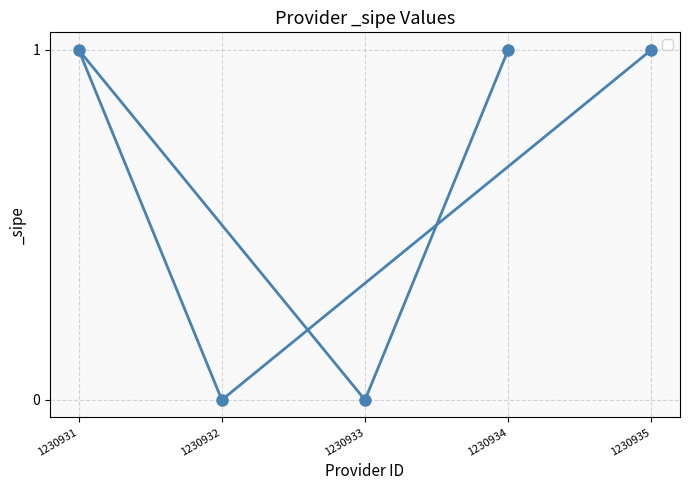

What is the value of the 1st point from the left?

1